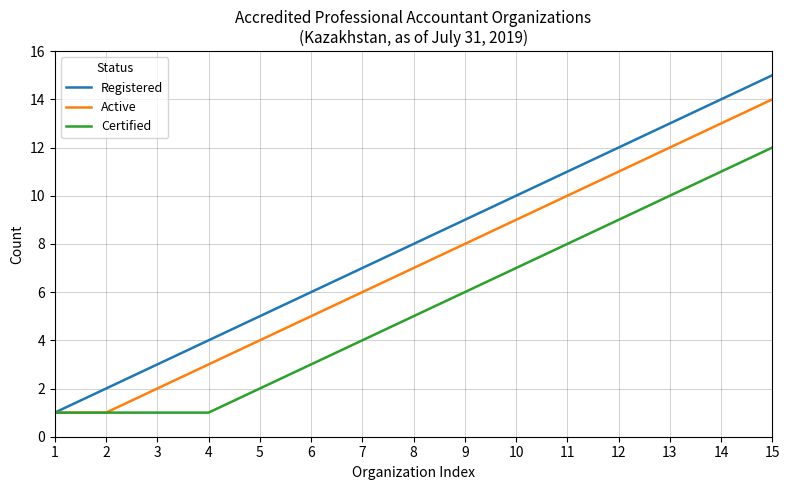

Where is Certified nearest to the value 6?

9